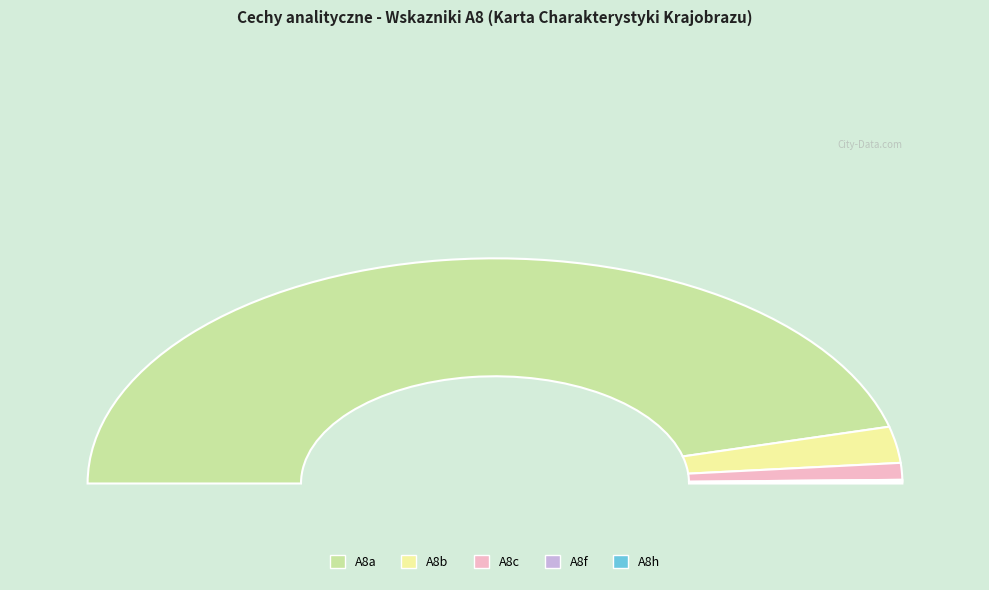

What percentage is the A8c slice, to the nearest percent?

2%